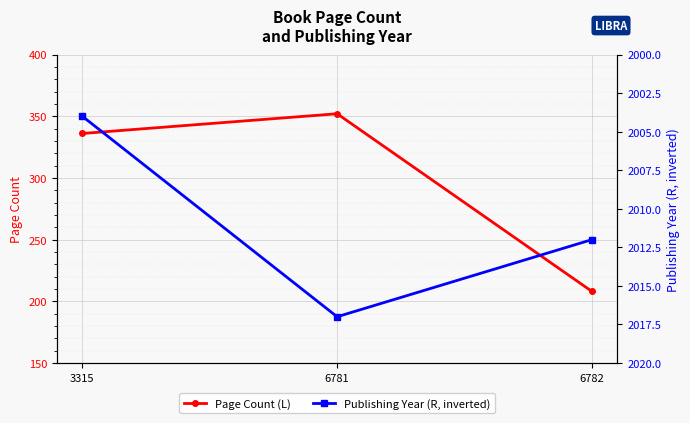

What is the total value across all series at 3315?

2340